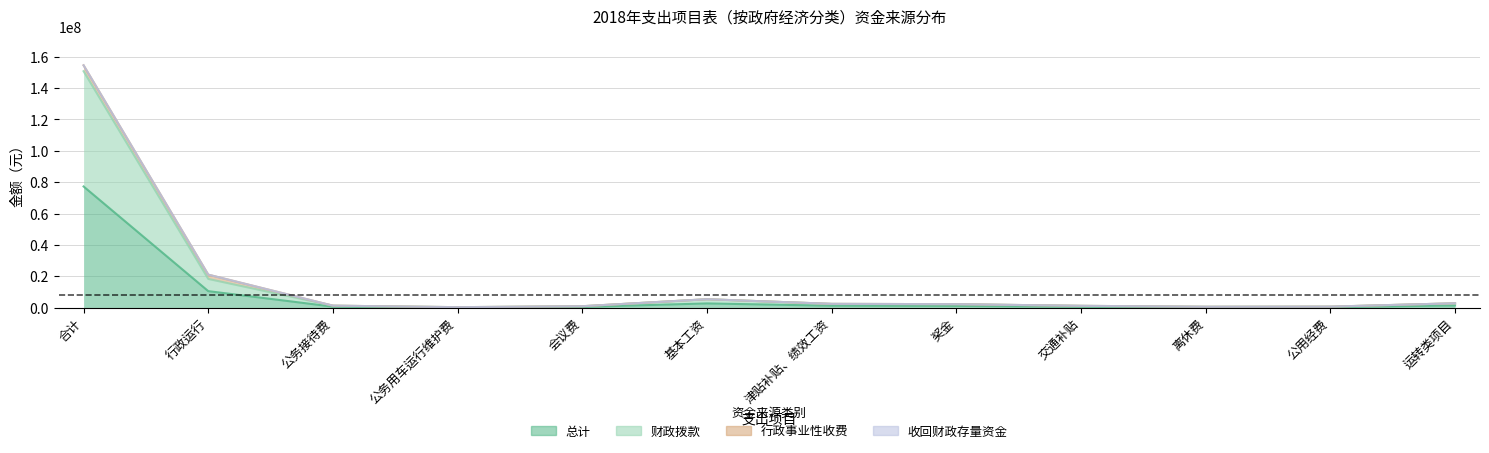

What is the difference between the maximum and minimum values in the 财政拨款 series?

150426798